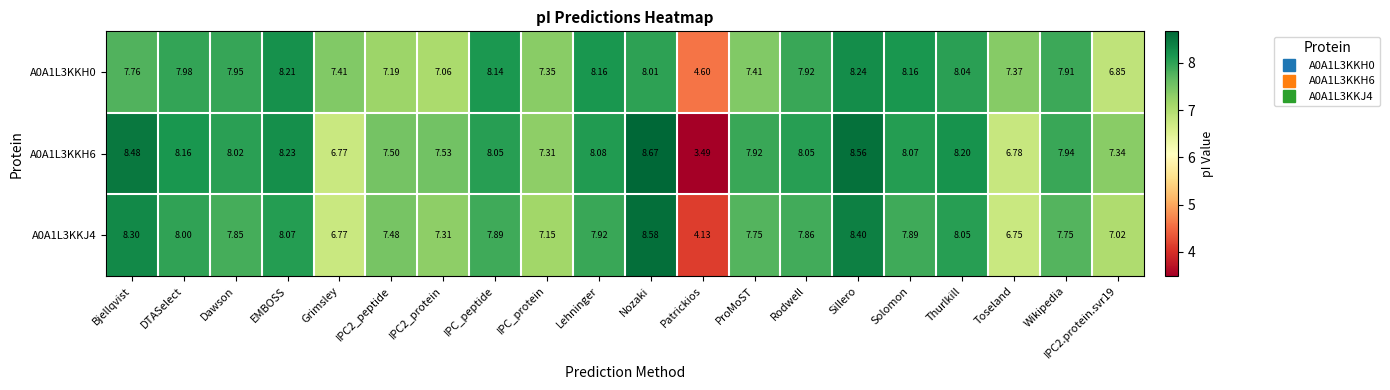

Which category has the highest value in the A0A1L3KKH0 series?

Sillero